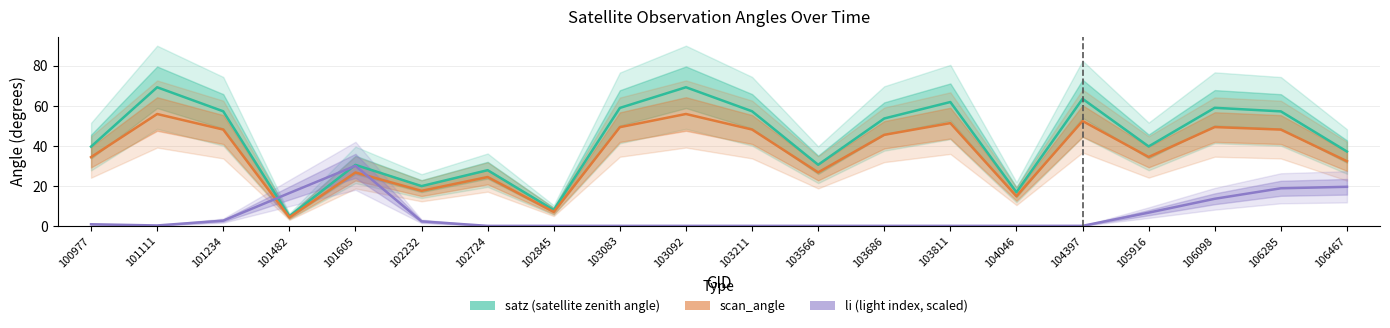

At how many categories does at least one series exceed 5?

20